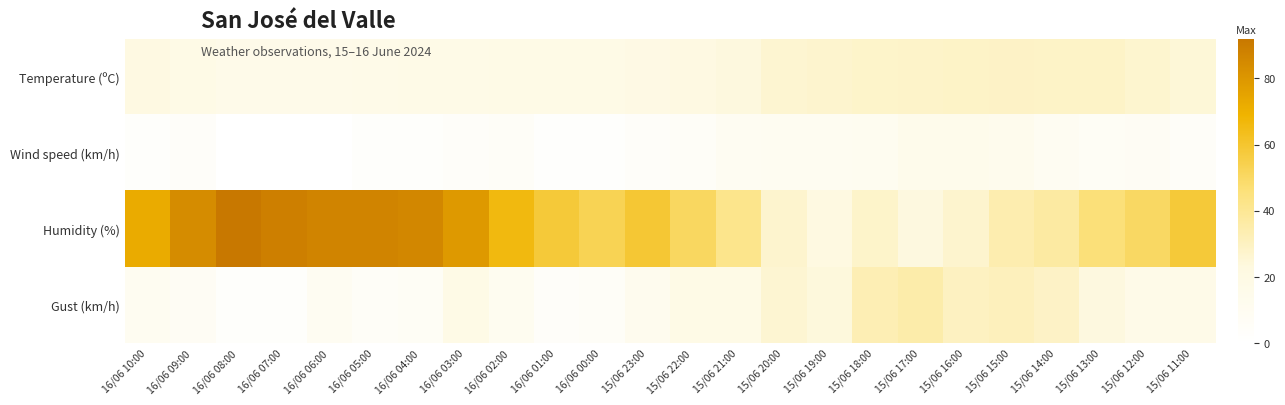

Which series has the largest total across all categories?

Humidity (%)